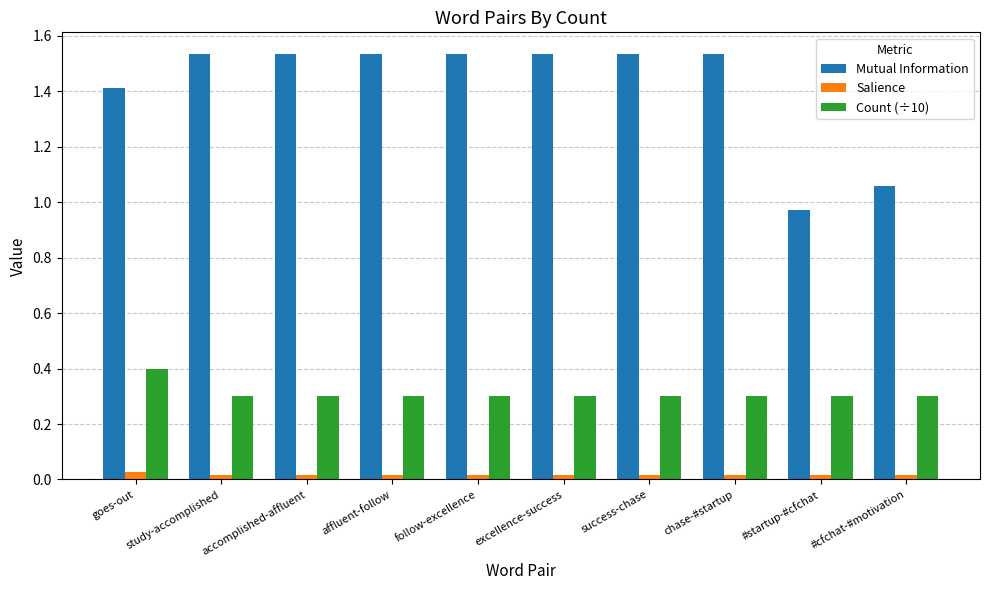

What are all the series names shown in the legend?

Mutual Information, Salience, Count (÷10)